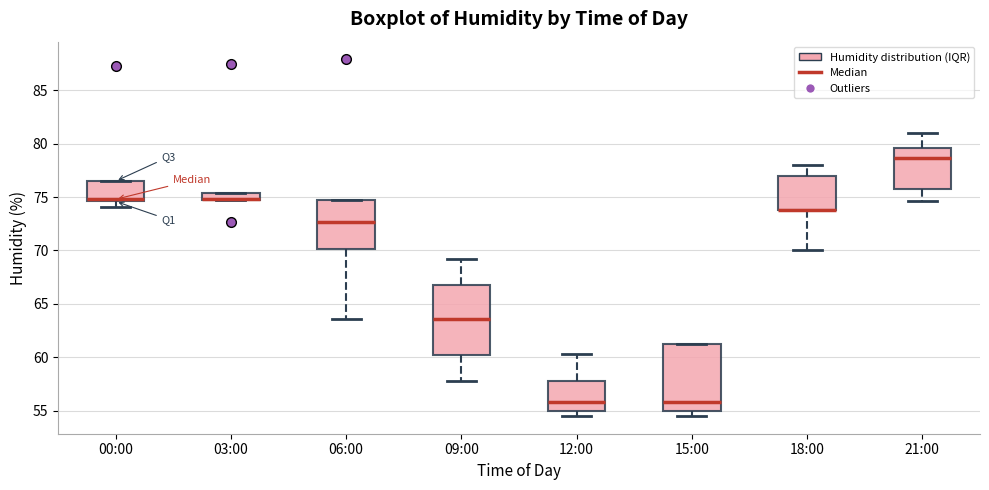

Where does the lower whisker of the box for 09:00 end on the y-axis? The values are not printed on the chart, so give them approximately, as read against the axis.

58.0